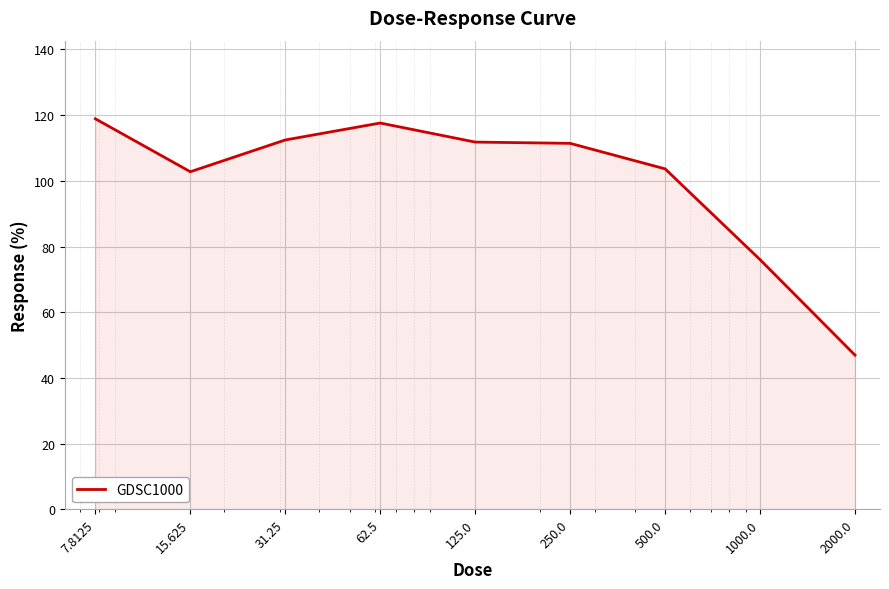

What is the maximum value shown in the chart?

118.9